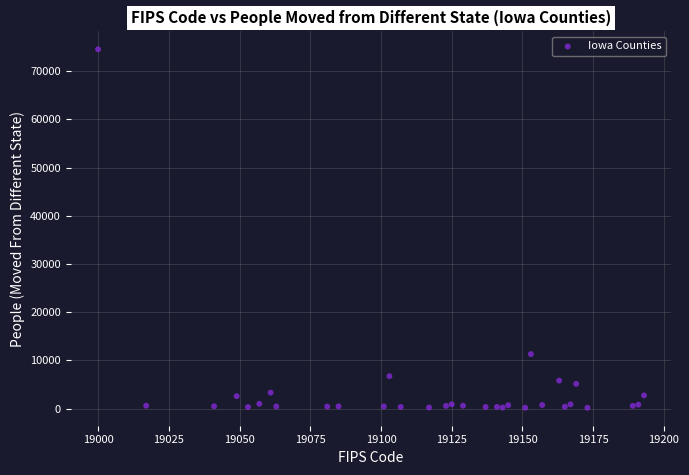

What Y value in the scatter plot is closest to 37343?

11293